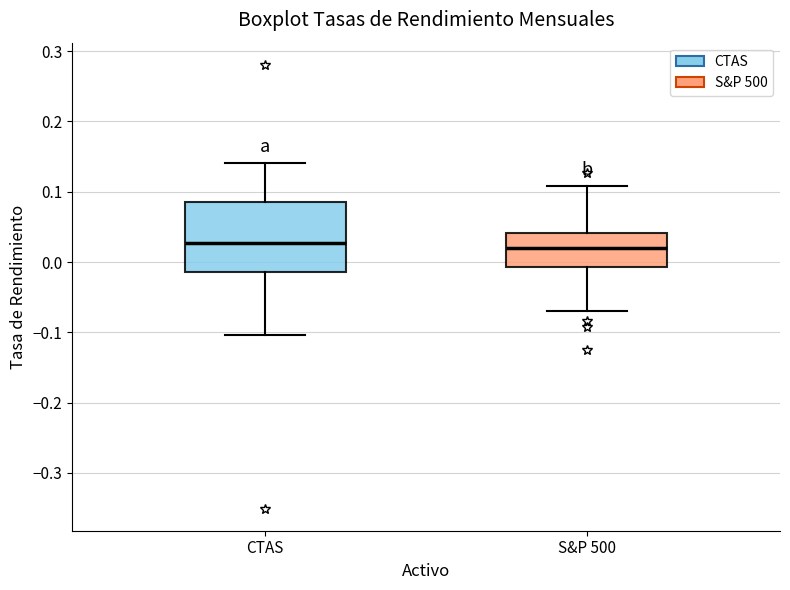

Reading left to right, transcribe this box plot: for each box, give where its median line is, the range the box spans, and where its two whiskers end, as read against the y-axis. The values are not printed on the chart, so give them approximately, as read against the axis.

CTAS: median 0.03, box -0.01 to 0.09, whiskers -0.10 to 0.14
S&P 500: median 0.02, box -0.01 to 0.04, whiskers -0.07 to 0.11